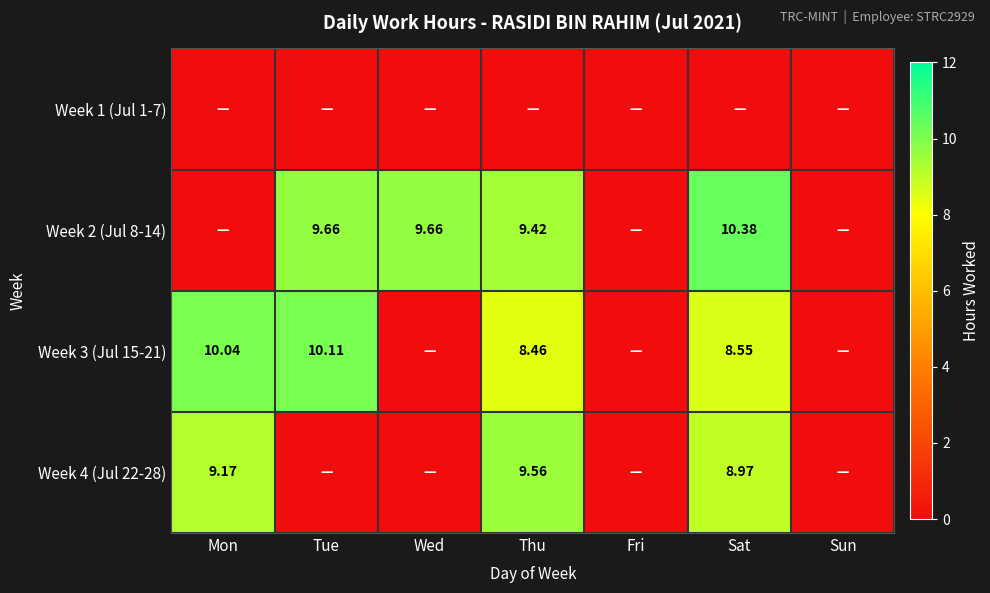

At which label does Week 3 (Jul 15-21) reach its minimum?

Wed